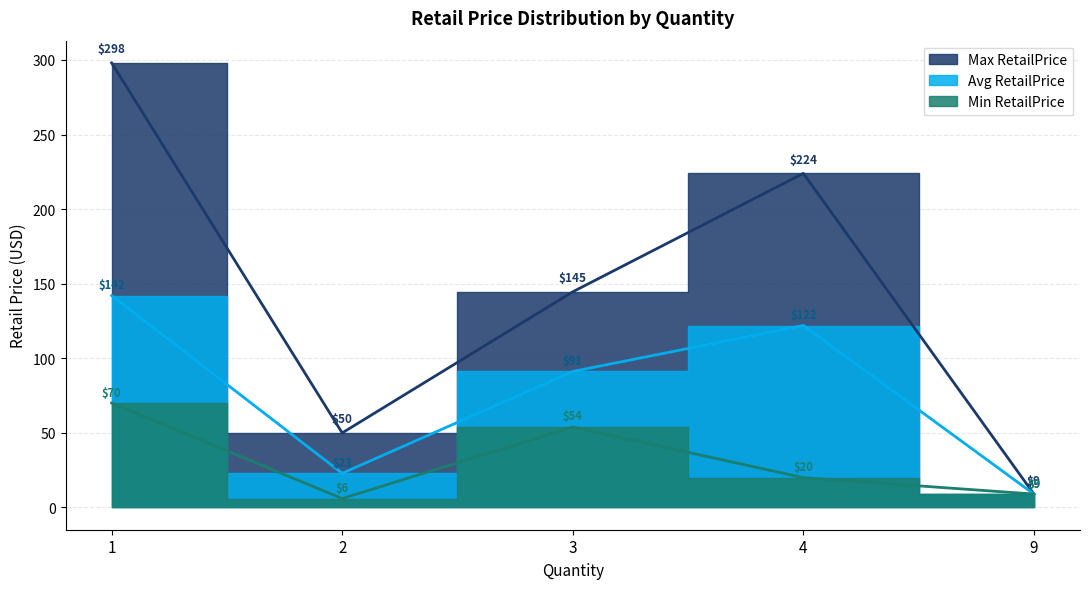

At how many categories does at least one series exceed 79?

3